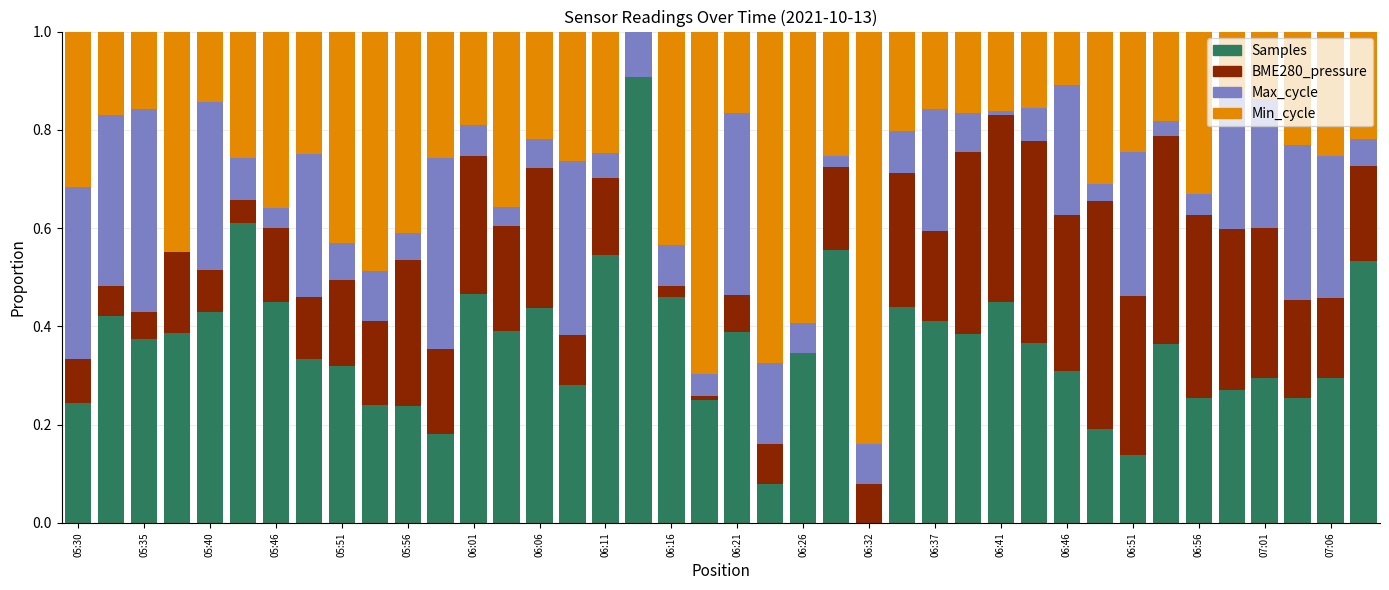

Are the bars grouped side by side (vs. stacked)?

No